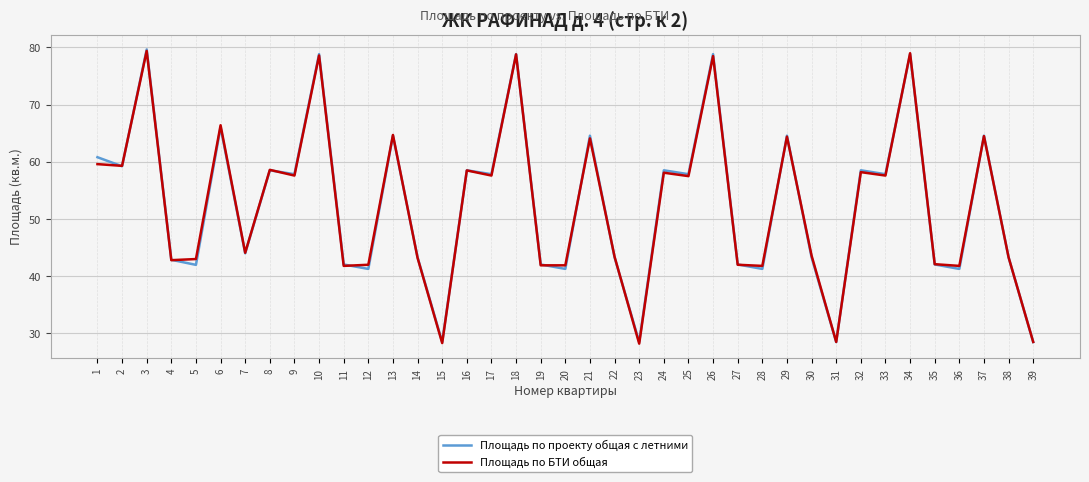

Is it true that Площадь по БТИ общая equals 32.2 at 26?

False